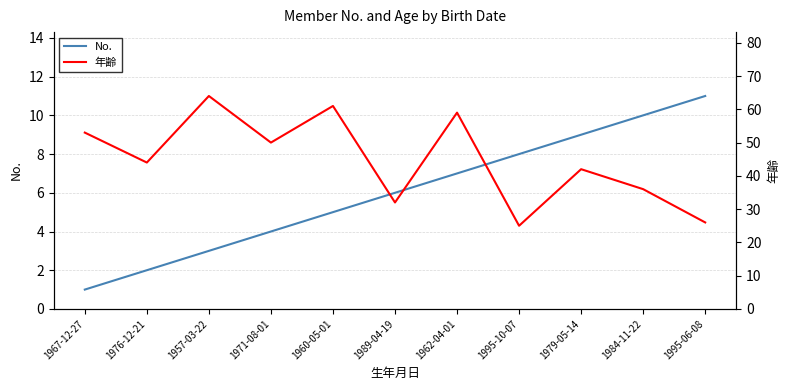

What is the sum of all 年齢 values?

492